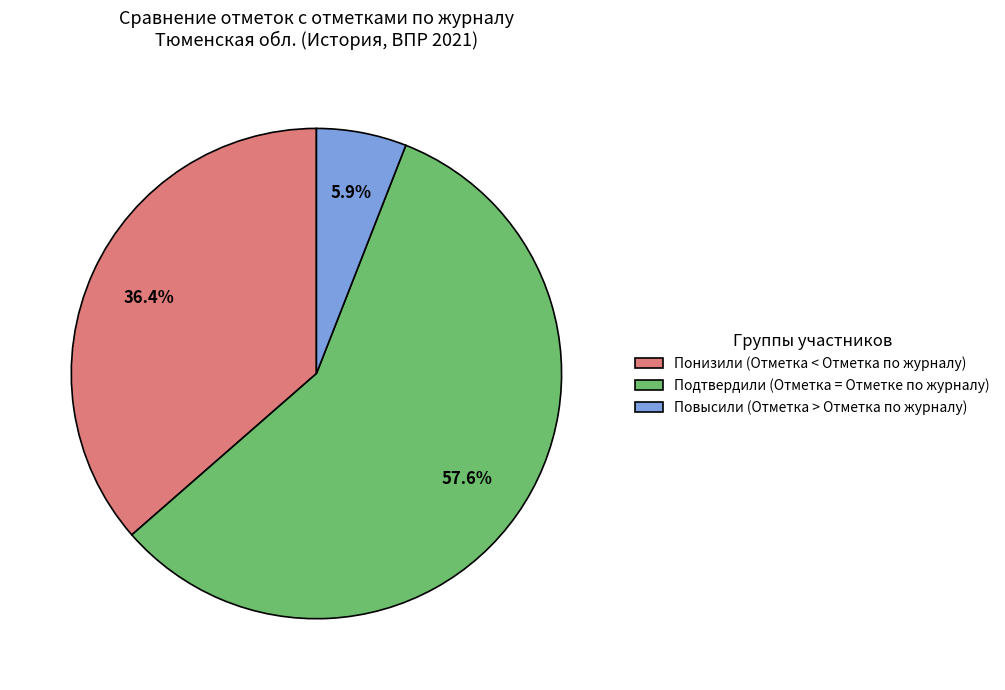

Rank the categories by value from highest to lowest.

Подтвердили (Отметка = Отметке по журналу), Понизили (Отметка < Отметка по журналу), Повысили (Отметка > Отметка по журналу)